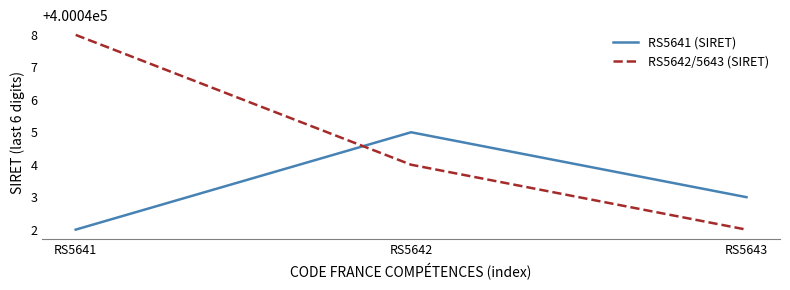

List the labels in order of RS5641 (SIRET) value, largest first.

RS5642, RS5643, RS5641